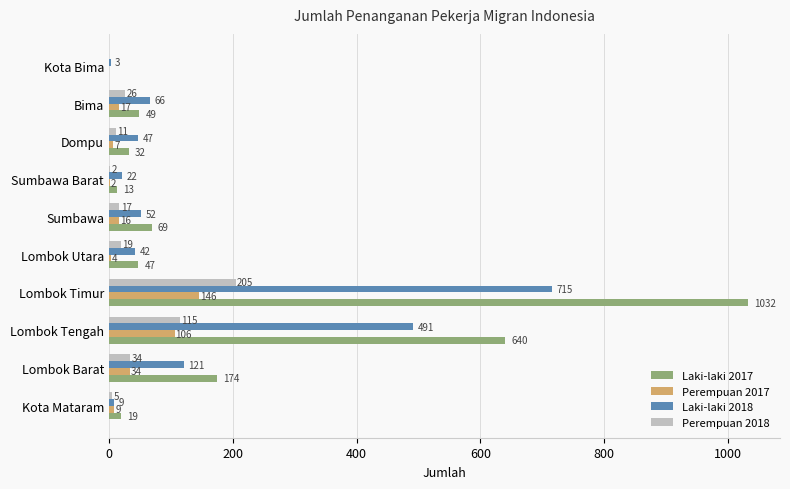

At which label is Perempuan 2017 closest to 73?

Lombok Tengah